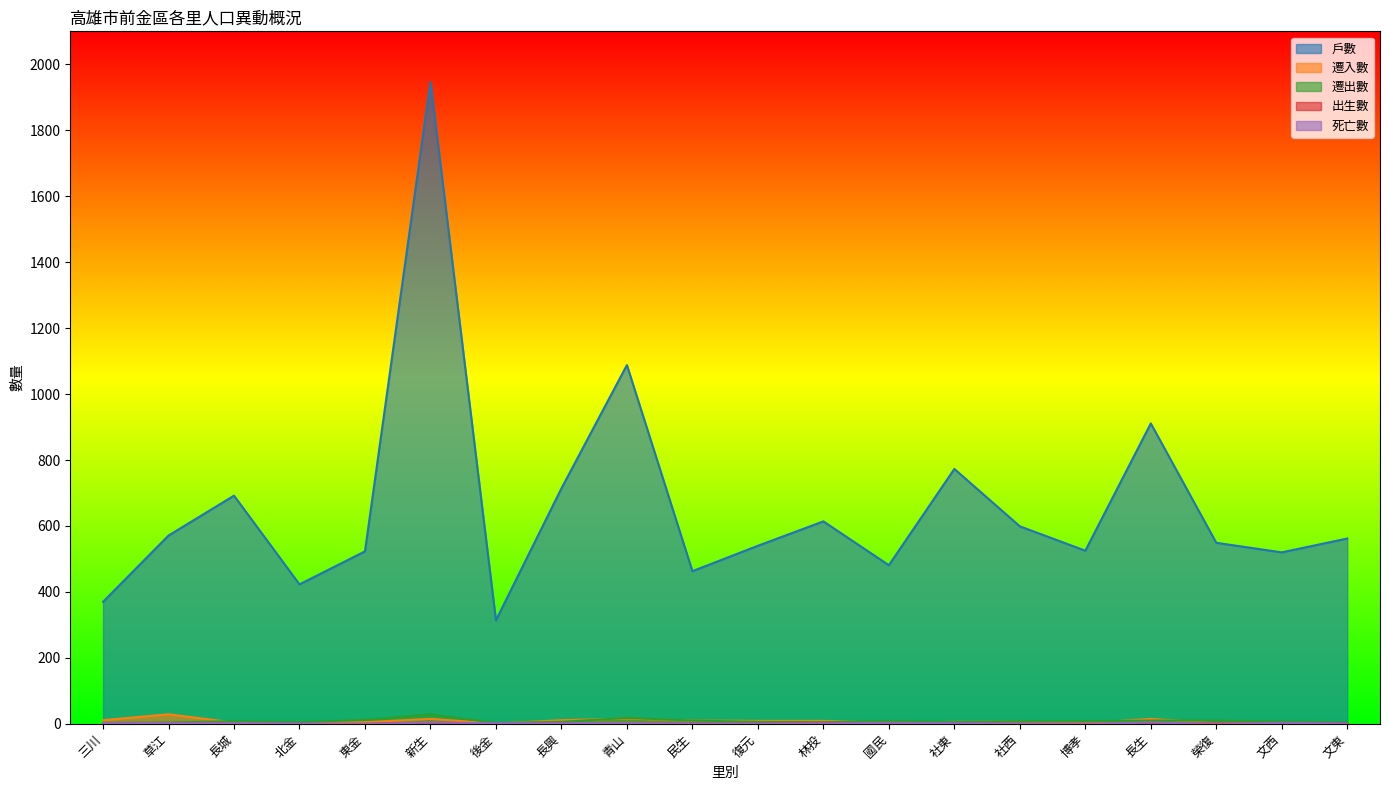

How many values in the 戶數 series are below 562?

10